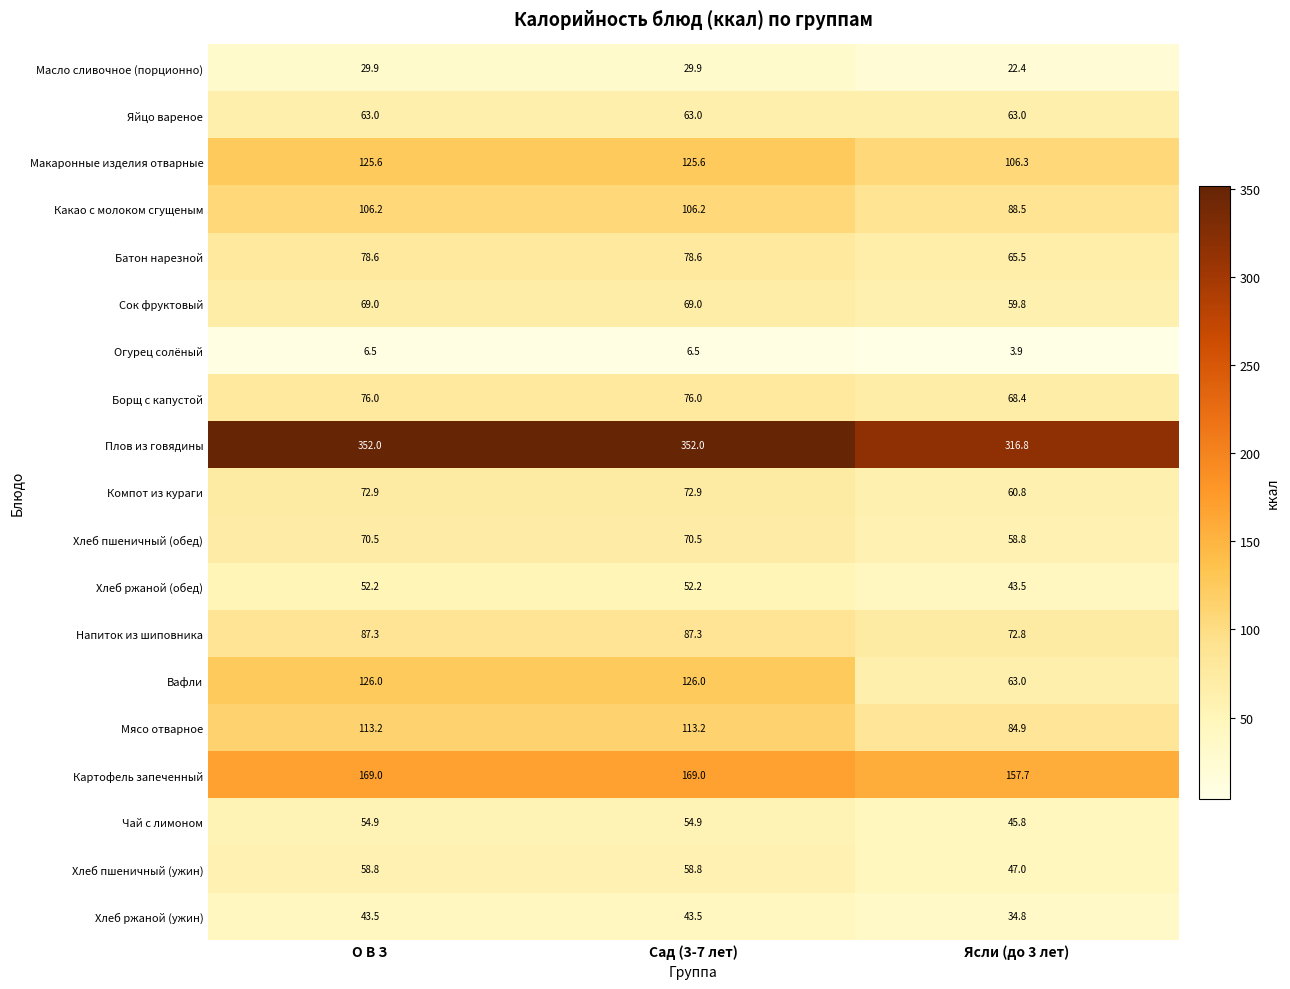

The value of Хлеб пшеничный (ужин) at Ясли (до 3 лет) is 22.8. True or false?

False